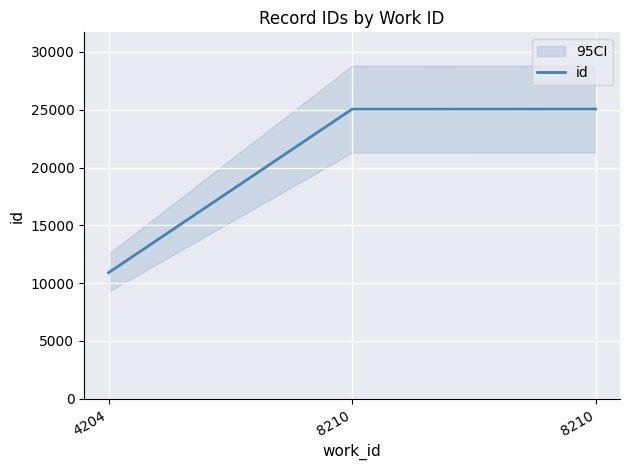

At which label is the value closest to 17979?

8210